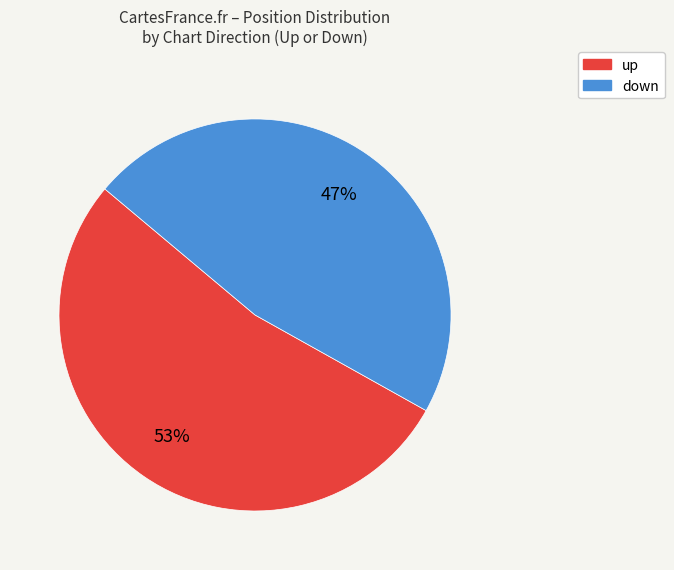

Count the number of slices in the pie.

2